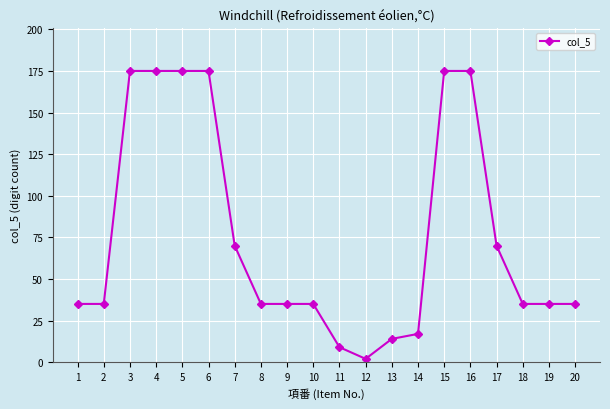

The value at 16 is 175. True or false?

True